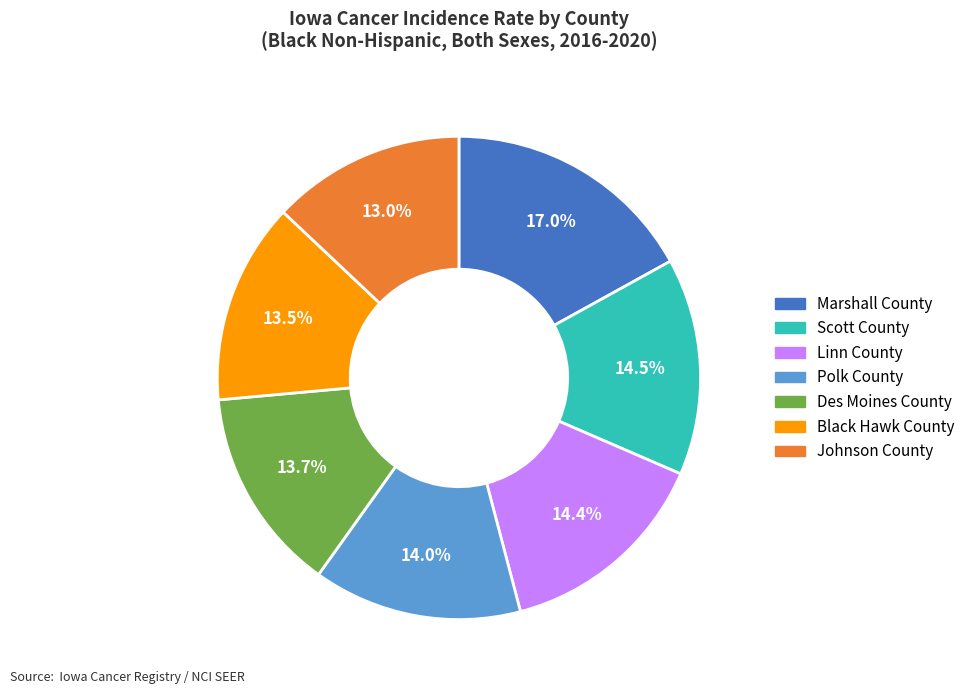

To the nearest percent, what is the average slice percentage?

14%